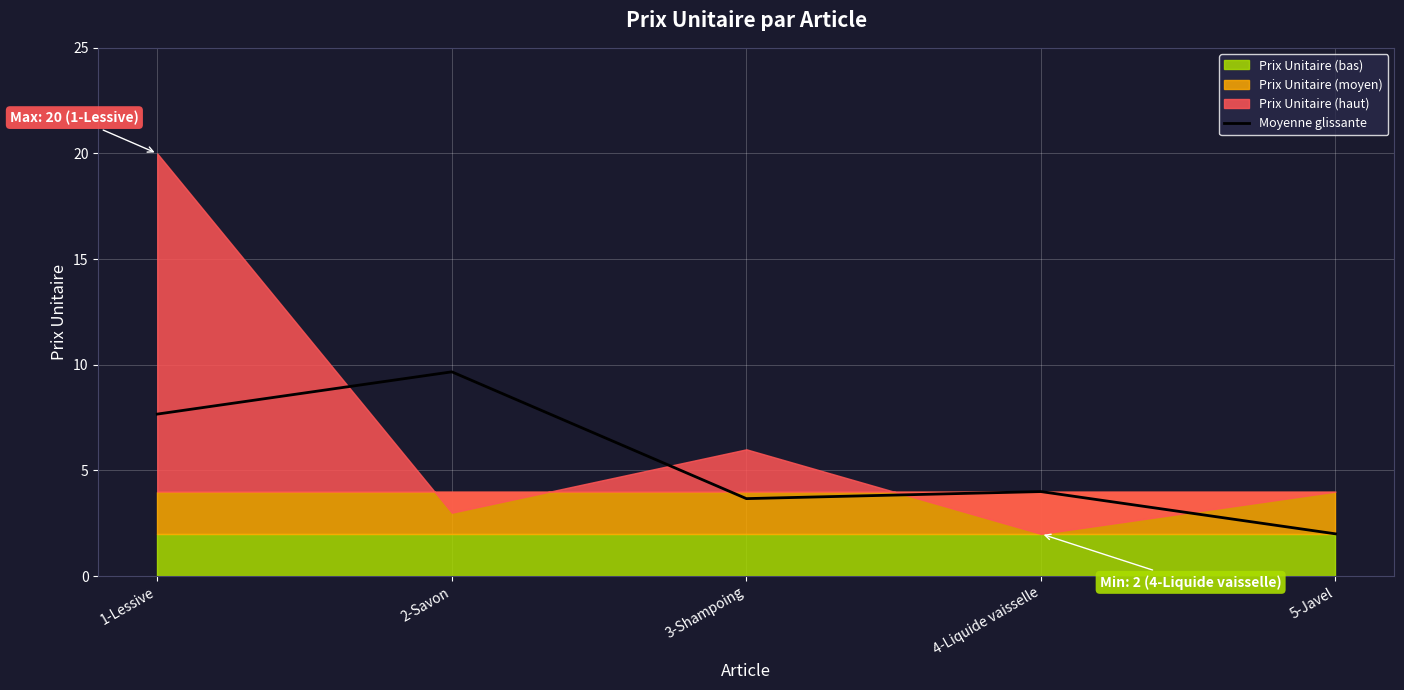

How many lines are shown in the chart?

1